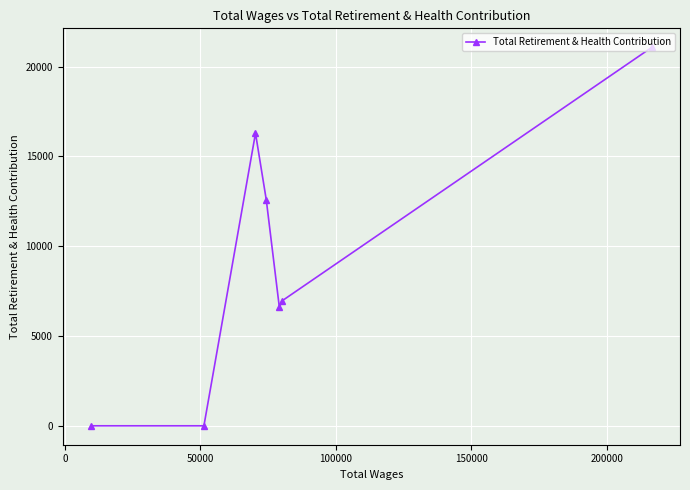

What is the difference between the maximum and minimum values?

21083